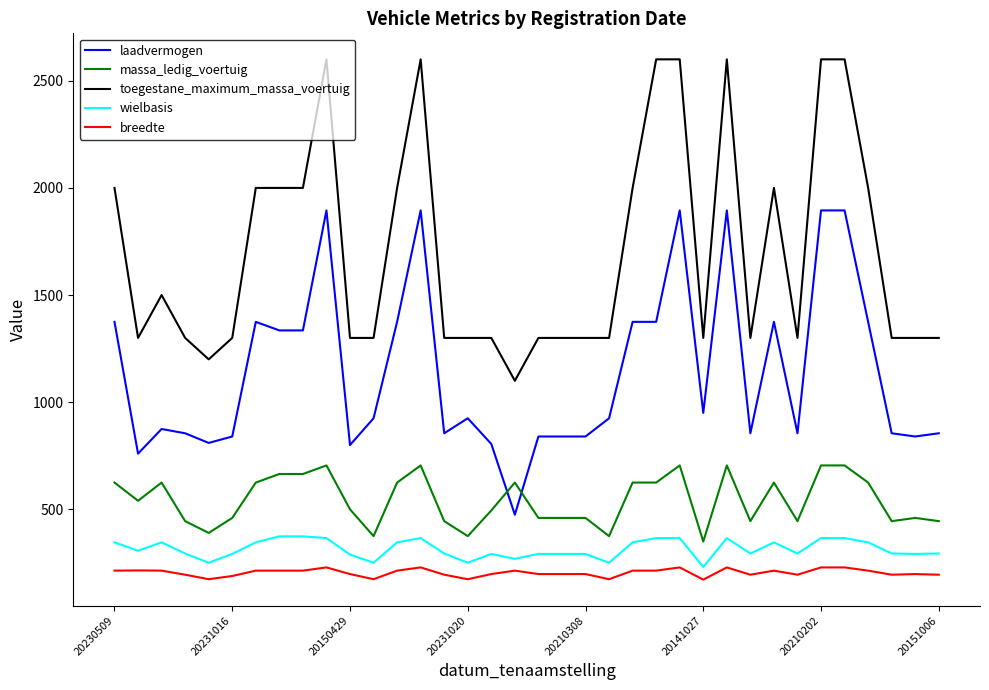

What is the smallest value displayed?

172